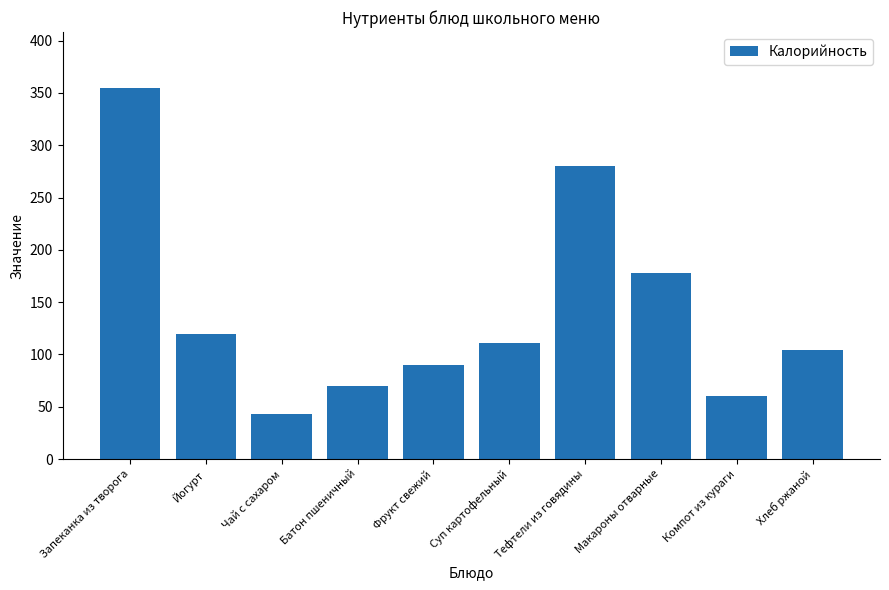

What is the difference between the maximum and minimum values?

312